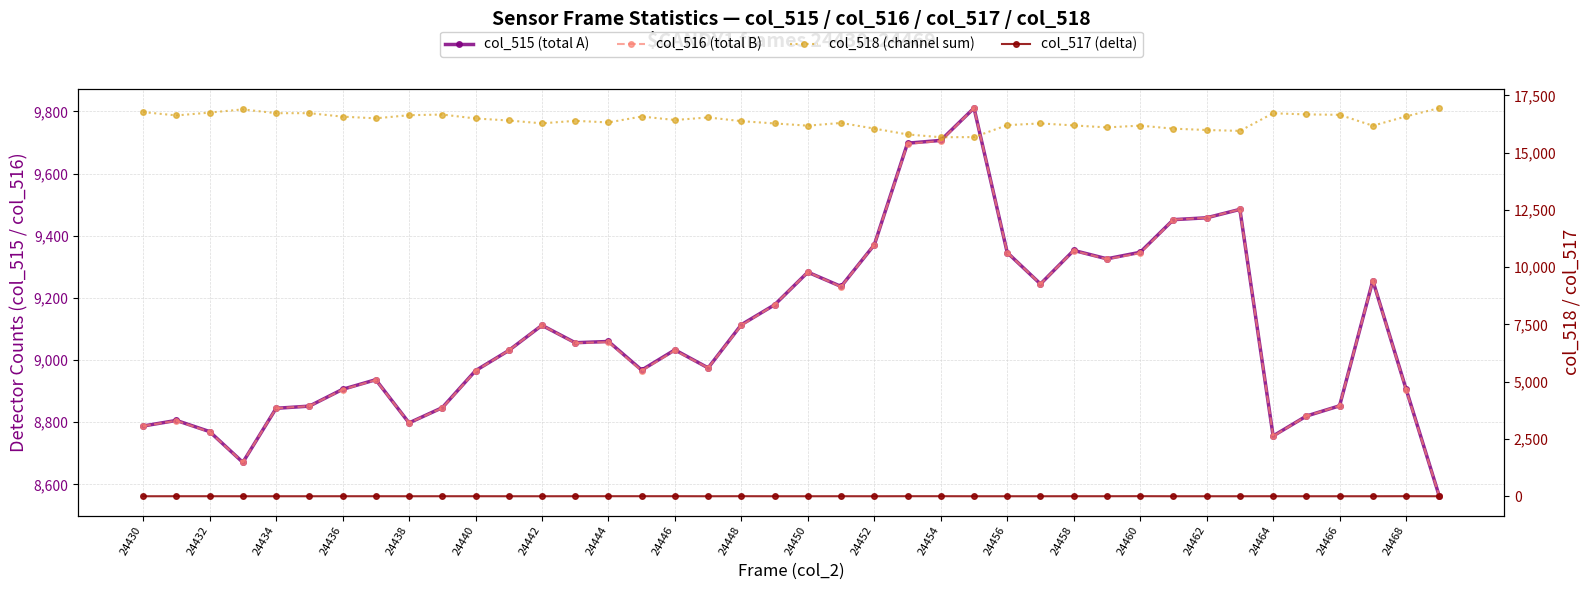

At which category does the chart reach its minimum across all series?

24430